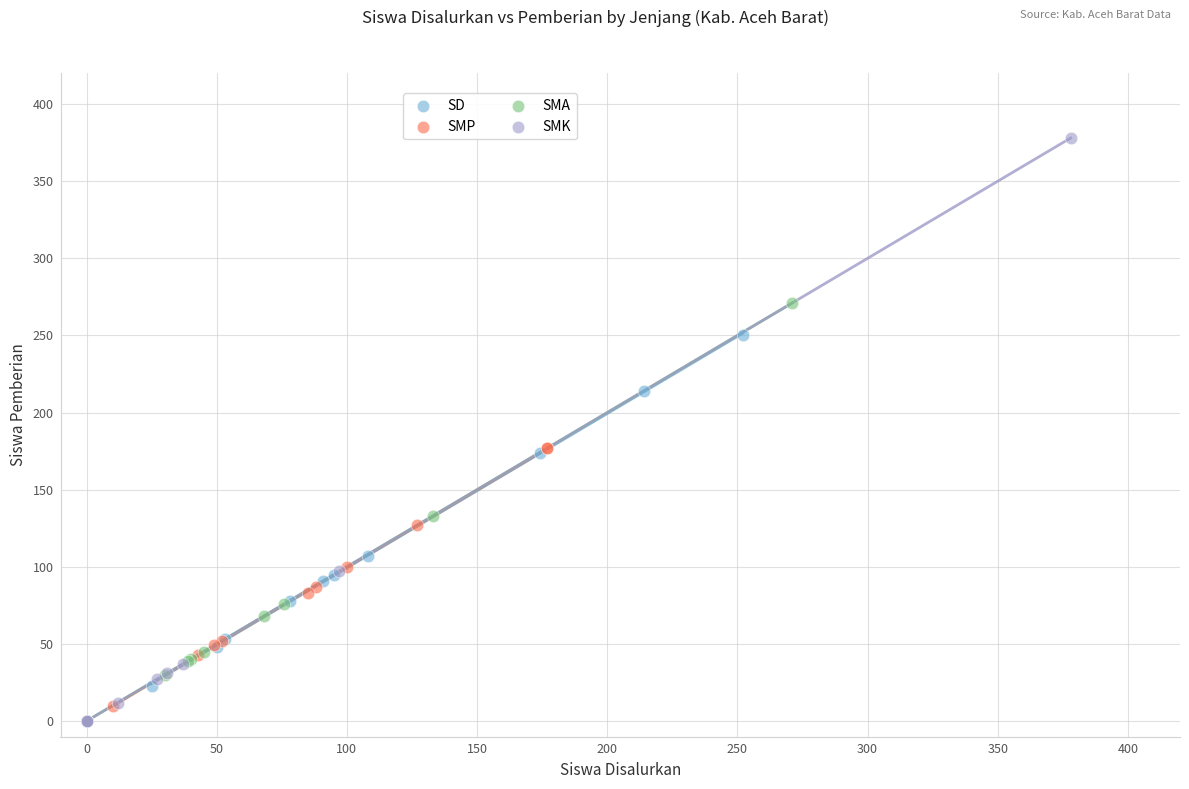

Which series reaches the maximum Y coordinate?

SMK